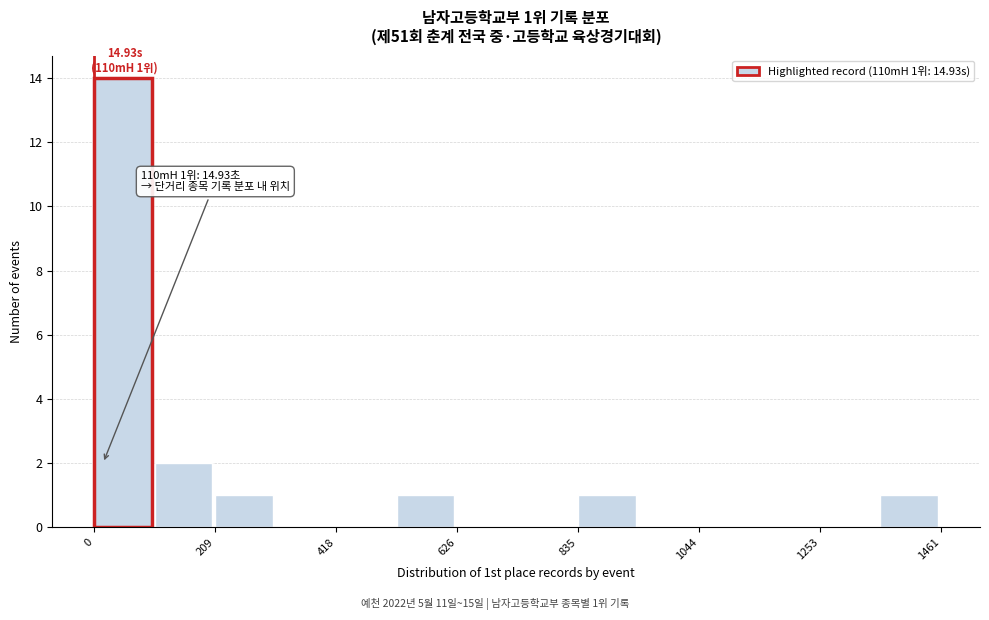

Read against the x-axis, roughly where is the centre of the tallest bar?

50